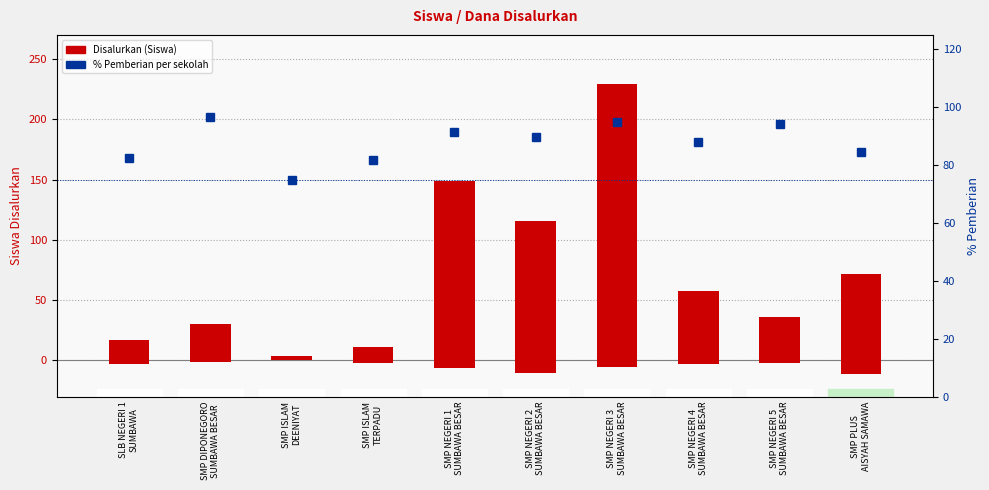

What is the label of the 6th bar from the right?

SMP NEGERI 1
SUMBAWA BESAR